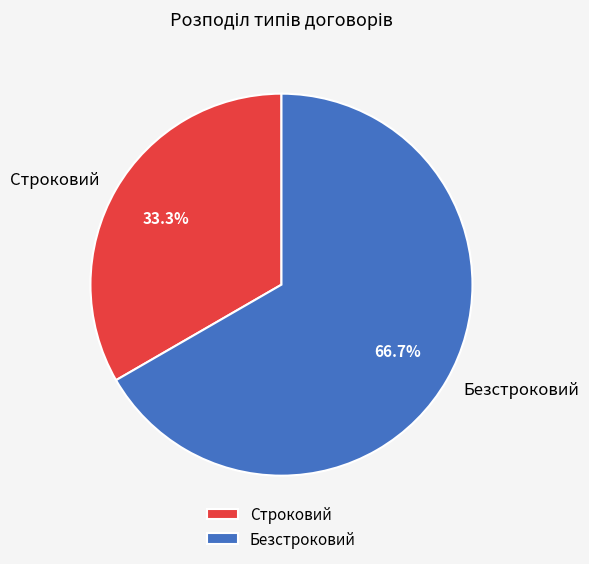

Between Безстроковий and Строковий, which is larger?

Безстроковий